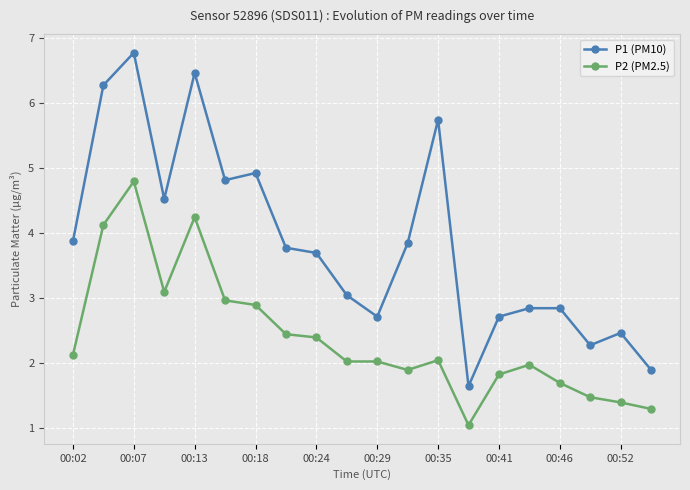

What is the difference between the second highest and minimum values in the P1 (PM10) series?

4.8